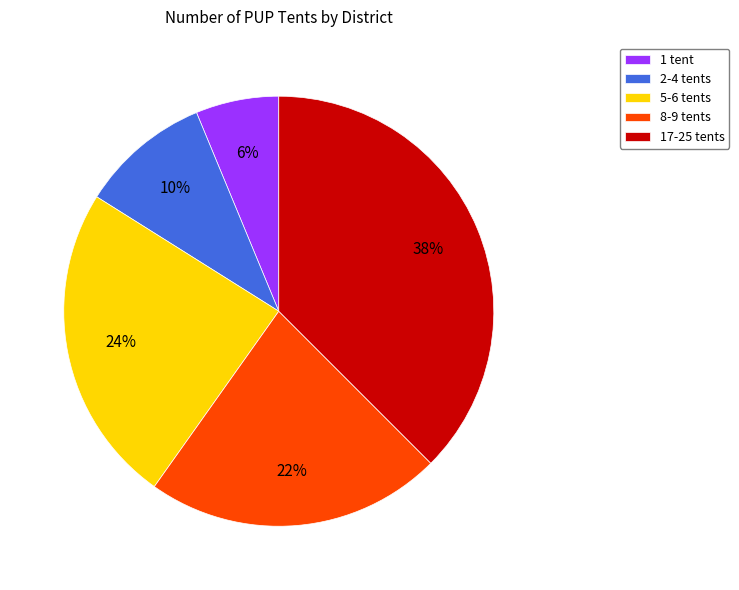

Combined, do 17-25 tents and 2-4 tents account for over 50%?

No